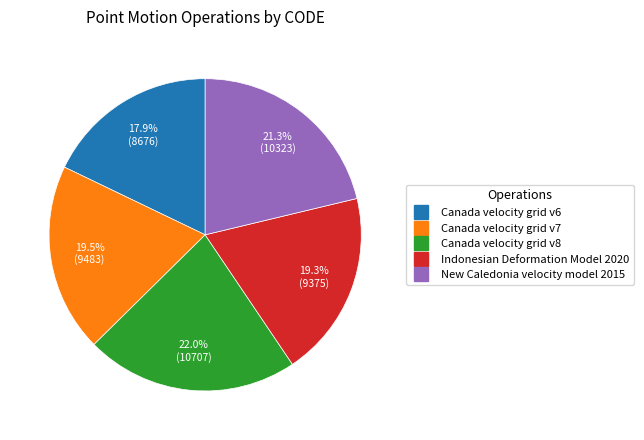

True or false: Canada velocity grid v7 accounts for 14% of the total.

False